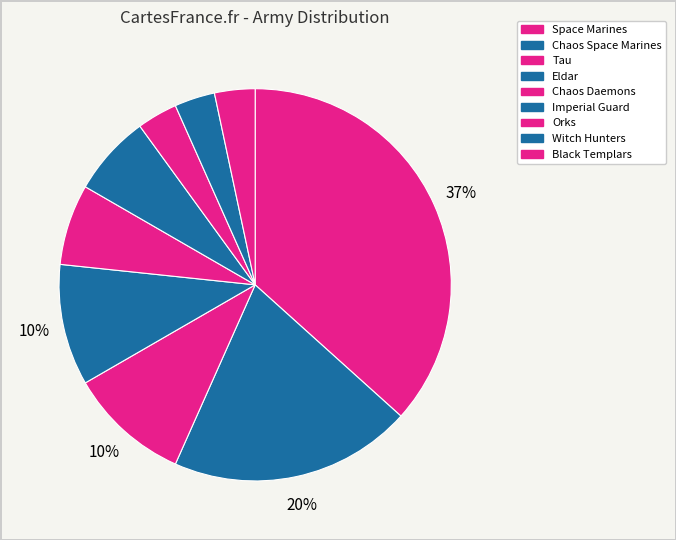

Count the number of slices in the pie.

9